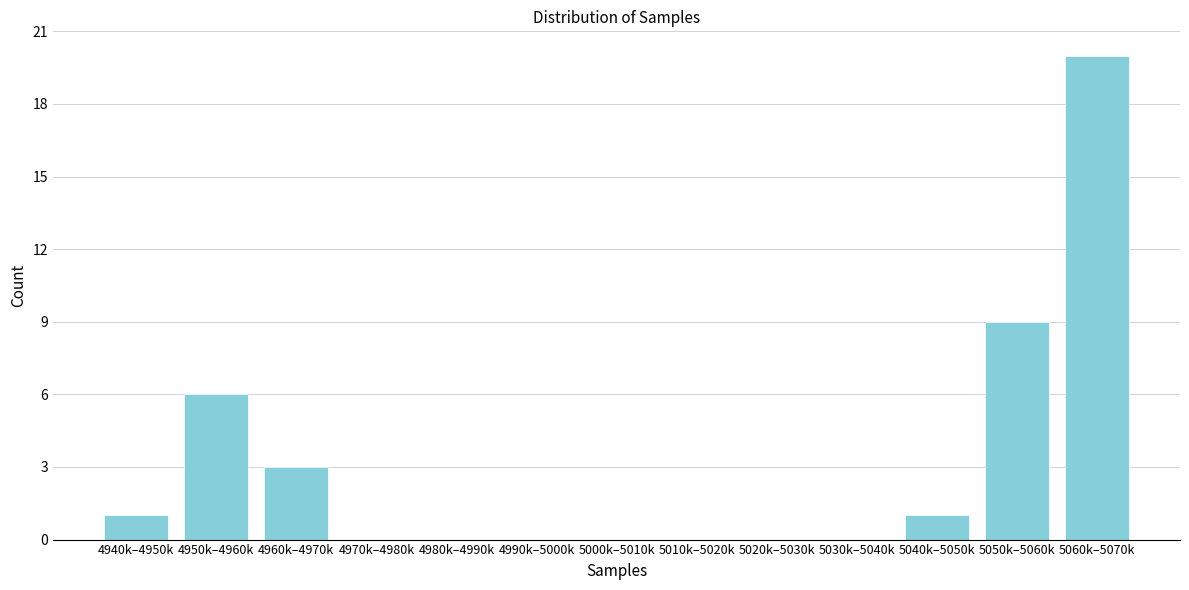

Reading left to right, list all the values displayed in this chart.

4940k–4950k=1	4950k–4960k=6	4960k–4970k=3	4970k–4980k=0	4980k–4990k=0	4990k–5000k=0	5000k–5010k=0	5010k–5020k=0	5020k–5030k=0	5030k–5040k=0	5040k–5050k=1	5050k–5060k=9	5060k–5070k=20